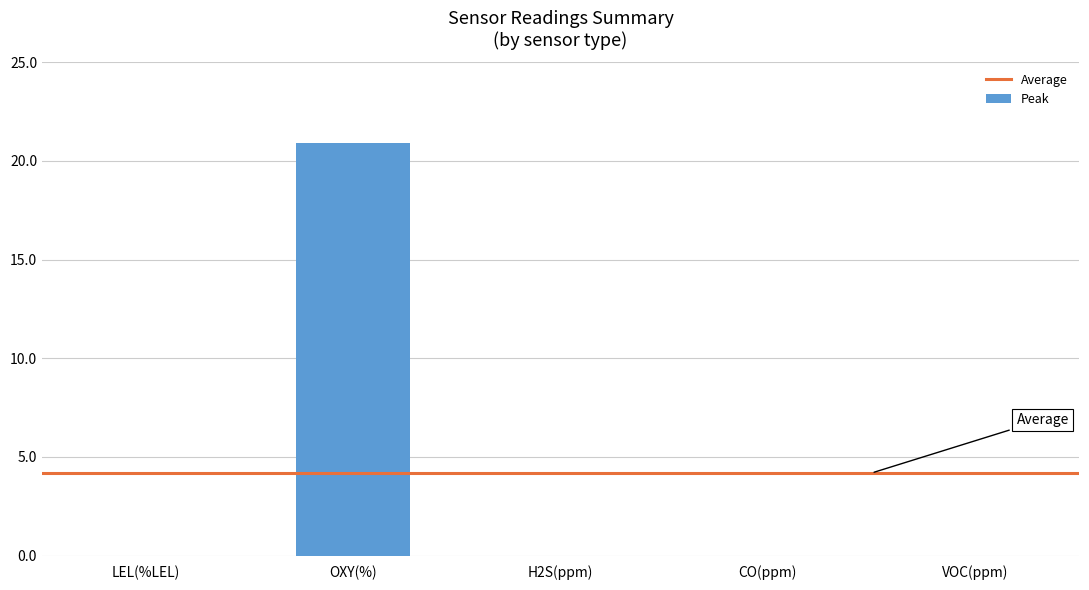

The chart shows a value of 20.9 at OXY(%). True or false?

True